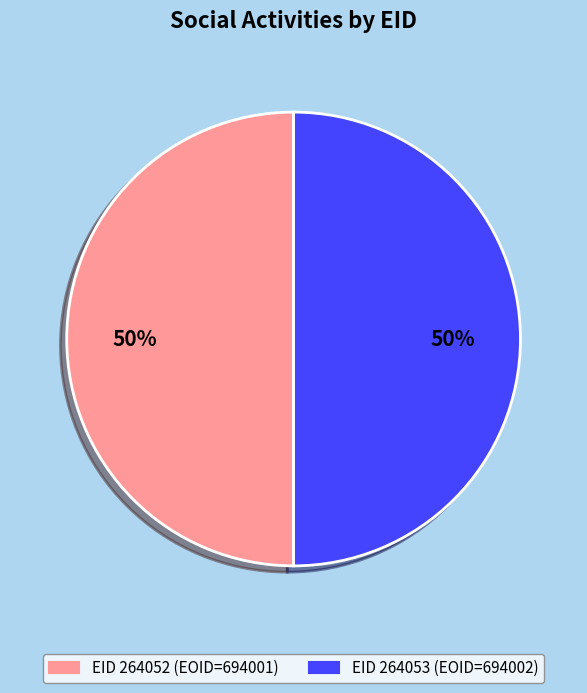

How many segments does this pie chart have?

2